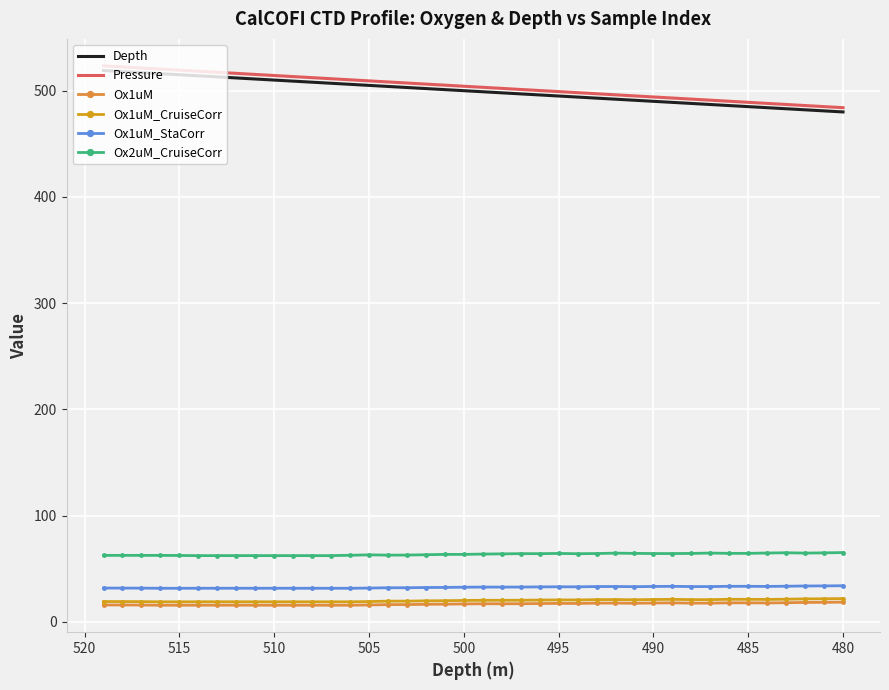

True or false: Ox1uM_CruiseCorr and Pressure cross at least once.

False